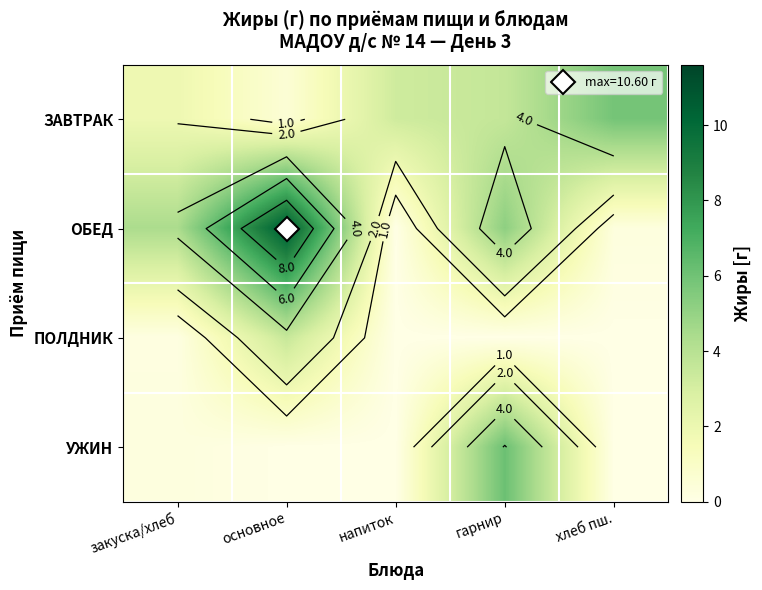

Between закуска/хлеб and хлеб пш., which series saw the biggest shift?

ОБЕД